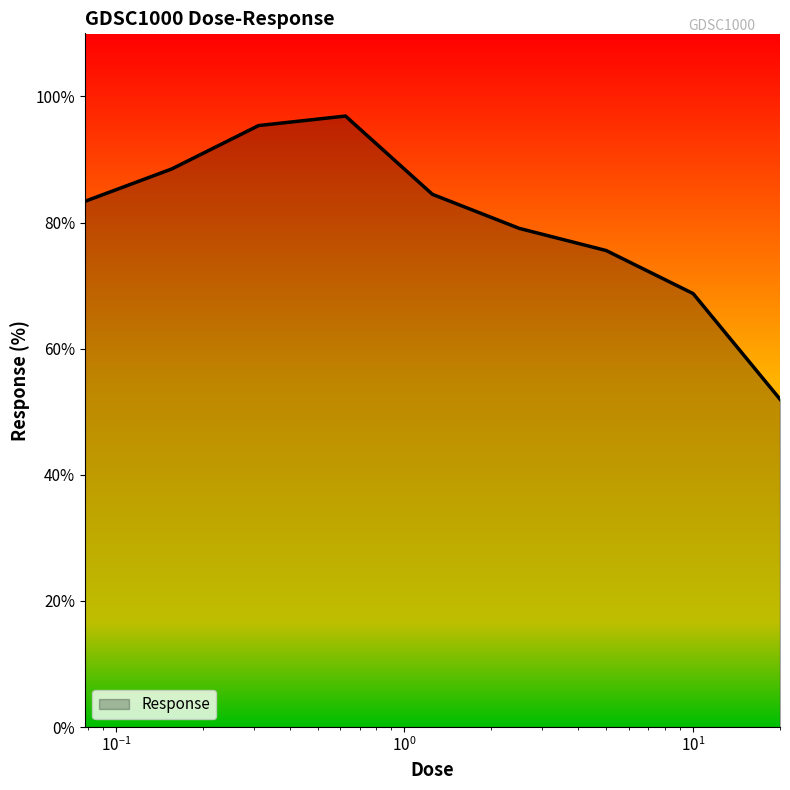

What is the difference between the maximum and minimum values?

44.9